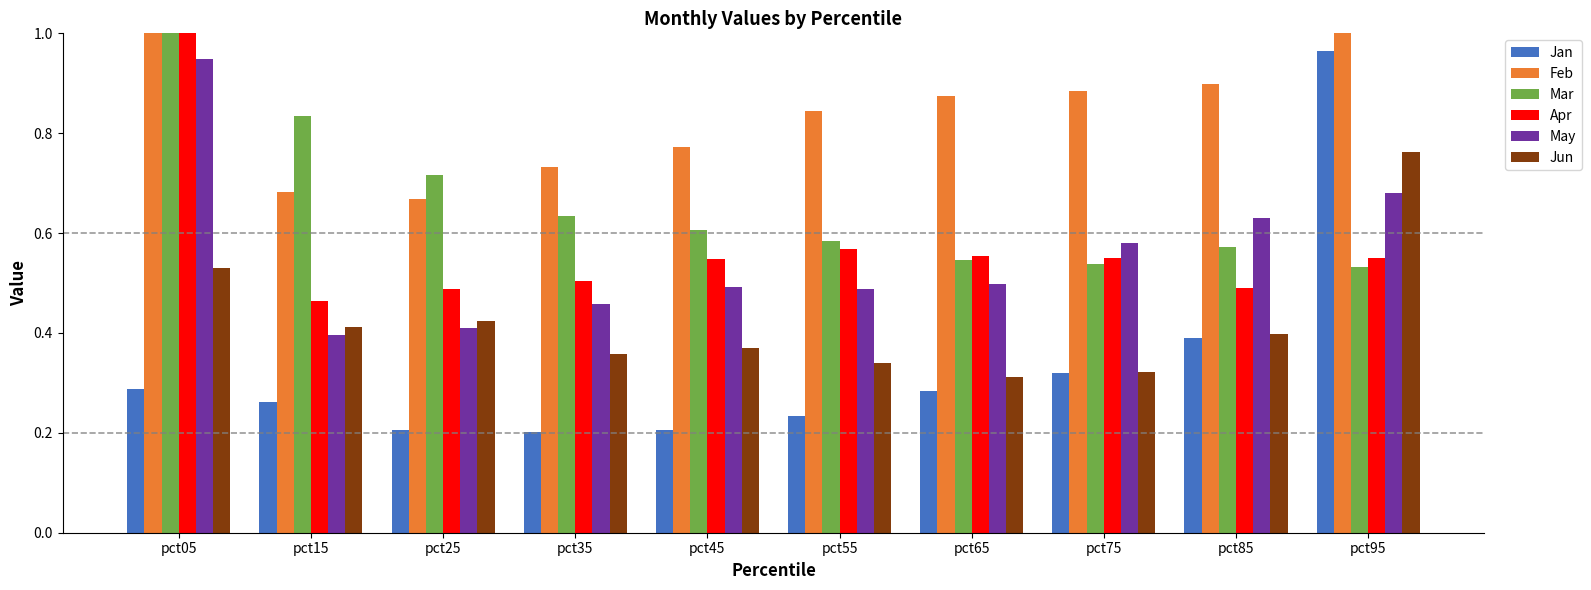

What is the spread (max minus min) of values at pct45?

0.6